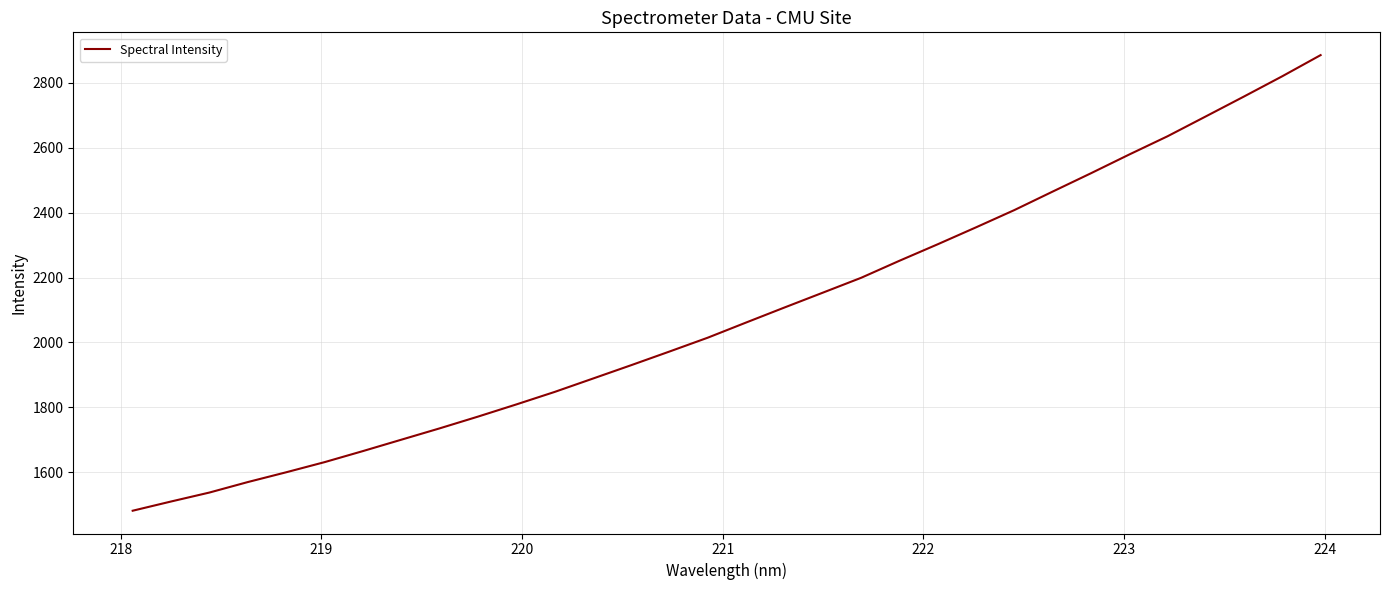

What is the difference between the maximum and minimum values?

1404.9